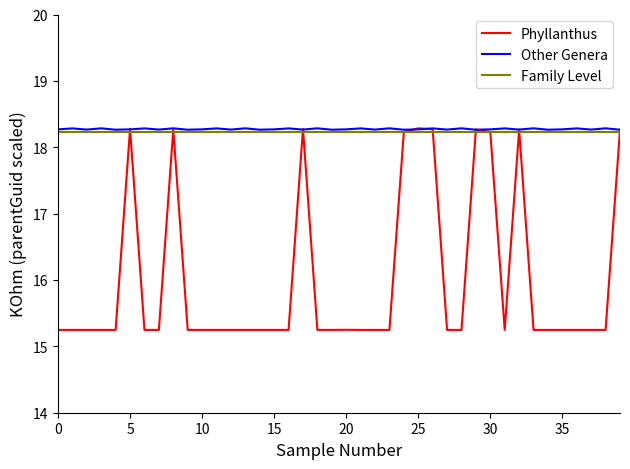

What is the highest value of the Other Genera series?

18.3